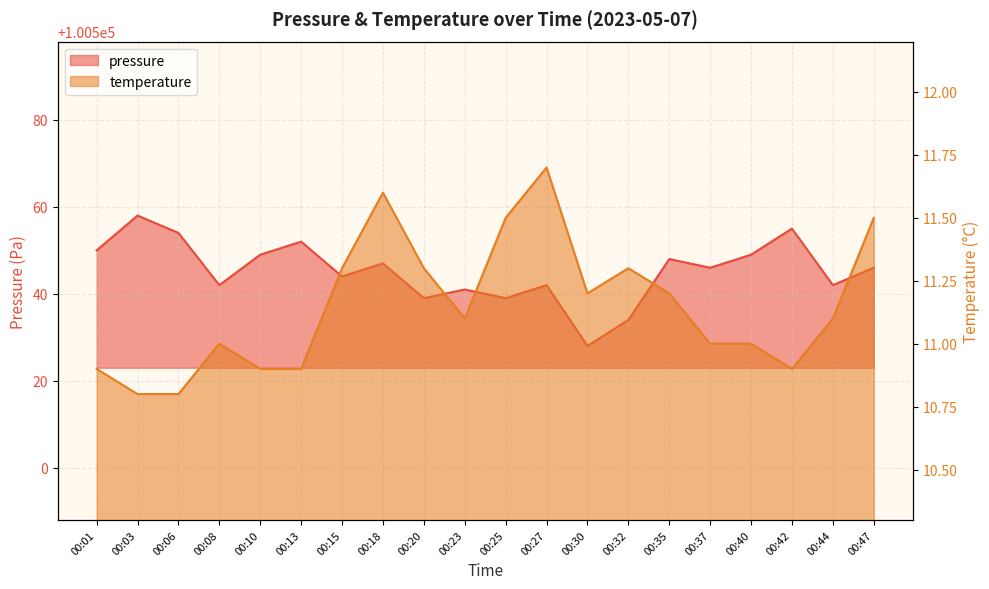

Reading left to right, extract all data points from this chart.

pressure: 100550.0	100558.0	100554.0	100542.0	100549.0	100552.0	100544.0	100547.0	100539.0	100541.0	100539.0	100542.0	100528.0	100534.0	100548.0	100546.0	100549.0	100555.0	100542.0	100546.0
temperature: 10.9	10.8	10.8	11.0	10.9	10.9	11.3	11.6	11.3	11.1	11.5	11.7	11.2	11.3	11.2	11.0	11.0	10.9	11.1	11.5